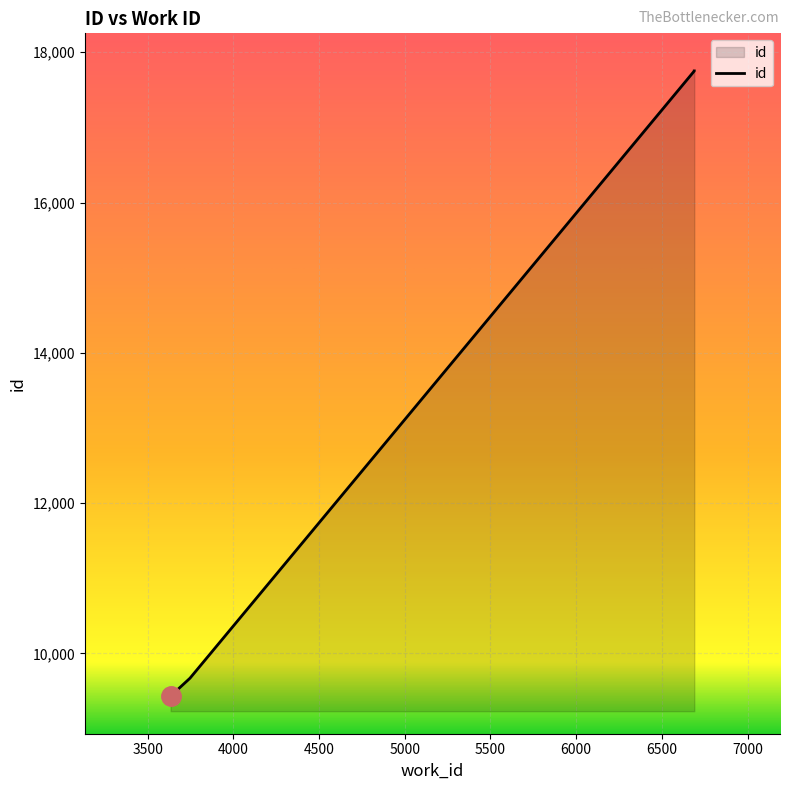

True or false: the data shows 14458 at 3634.

False